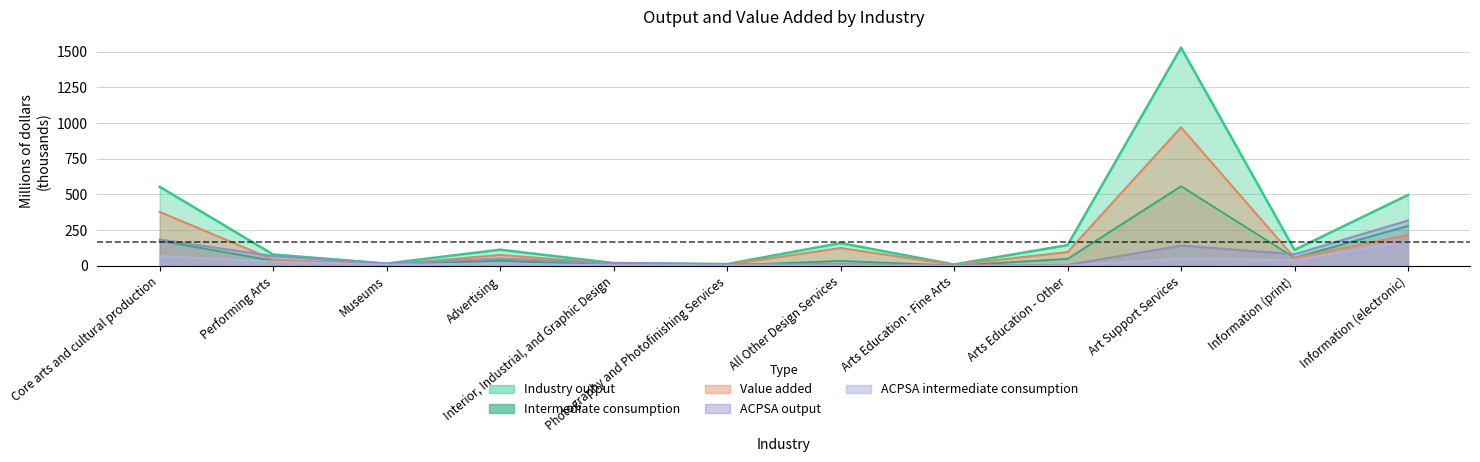

Does the chart have visible grid lines?

Yes